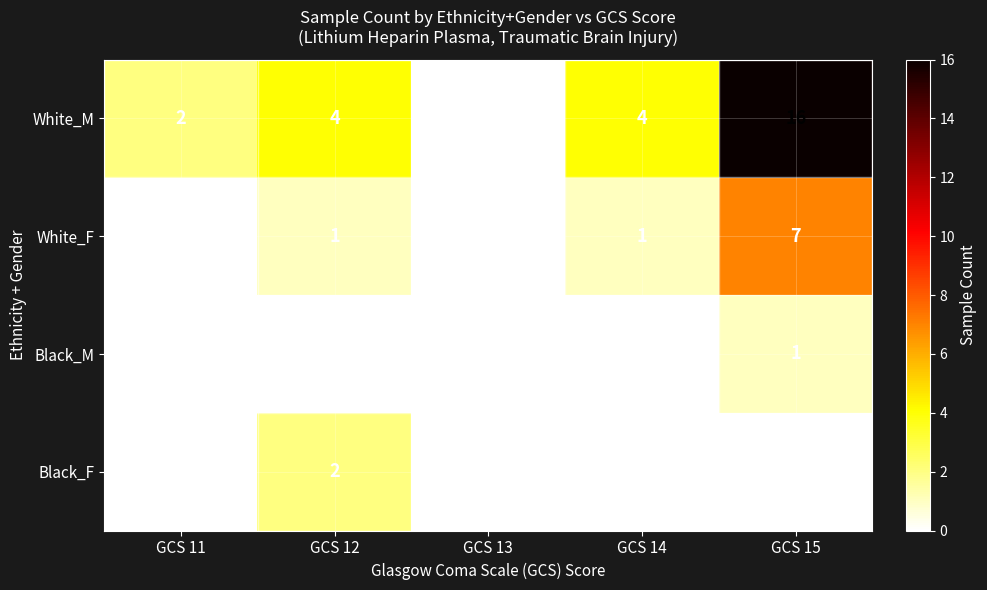

Rank the series by their maximum value, from lowest to highest.

Black_M, Black_F, White_F, White_M